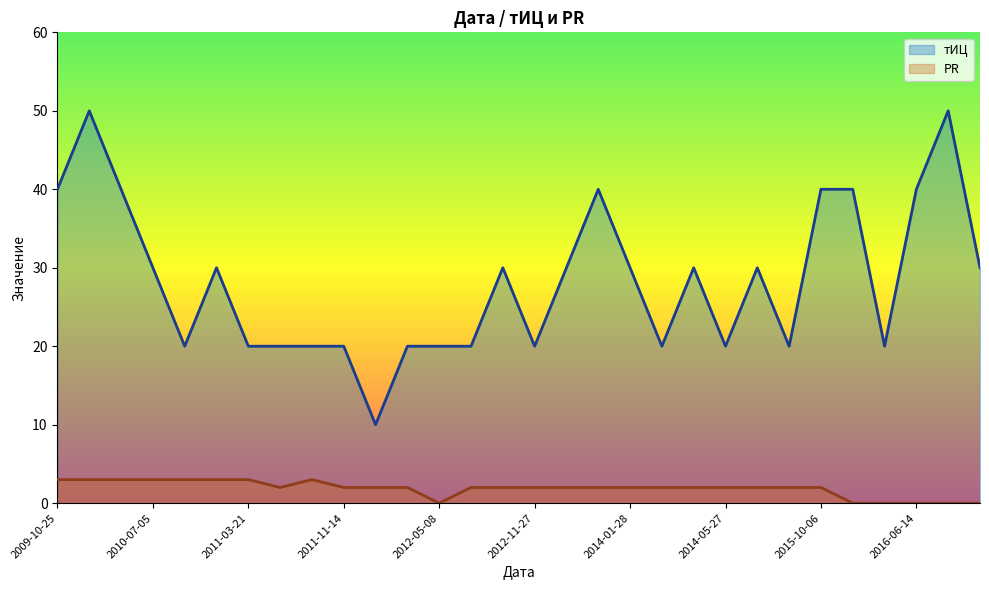

How many lines are shown in the chart?

2